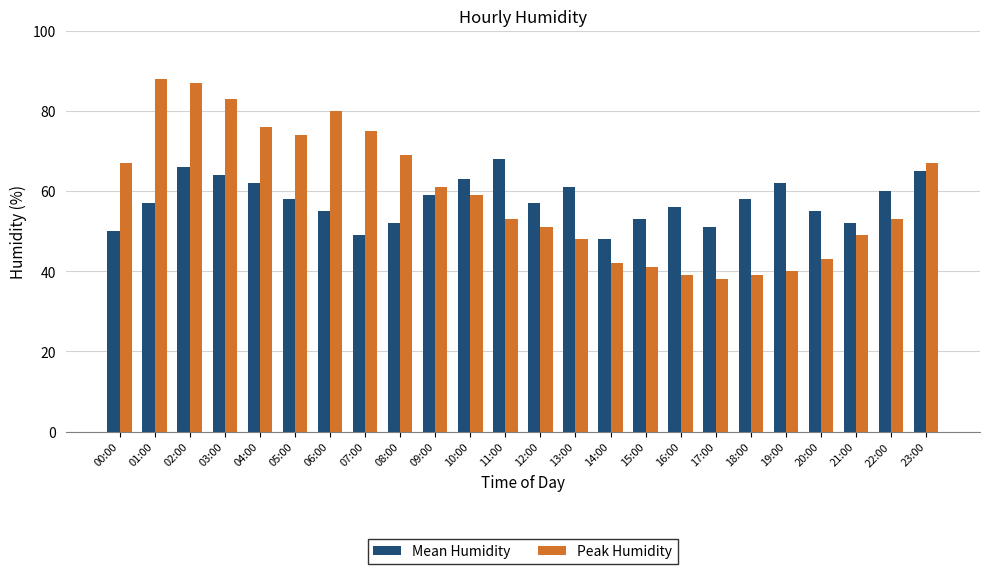

Read the Peak Humidity value at 08:00, to the nearest 5.

70